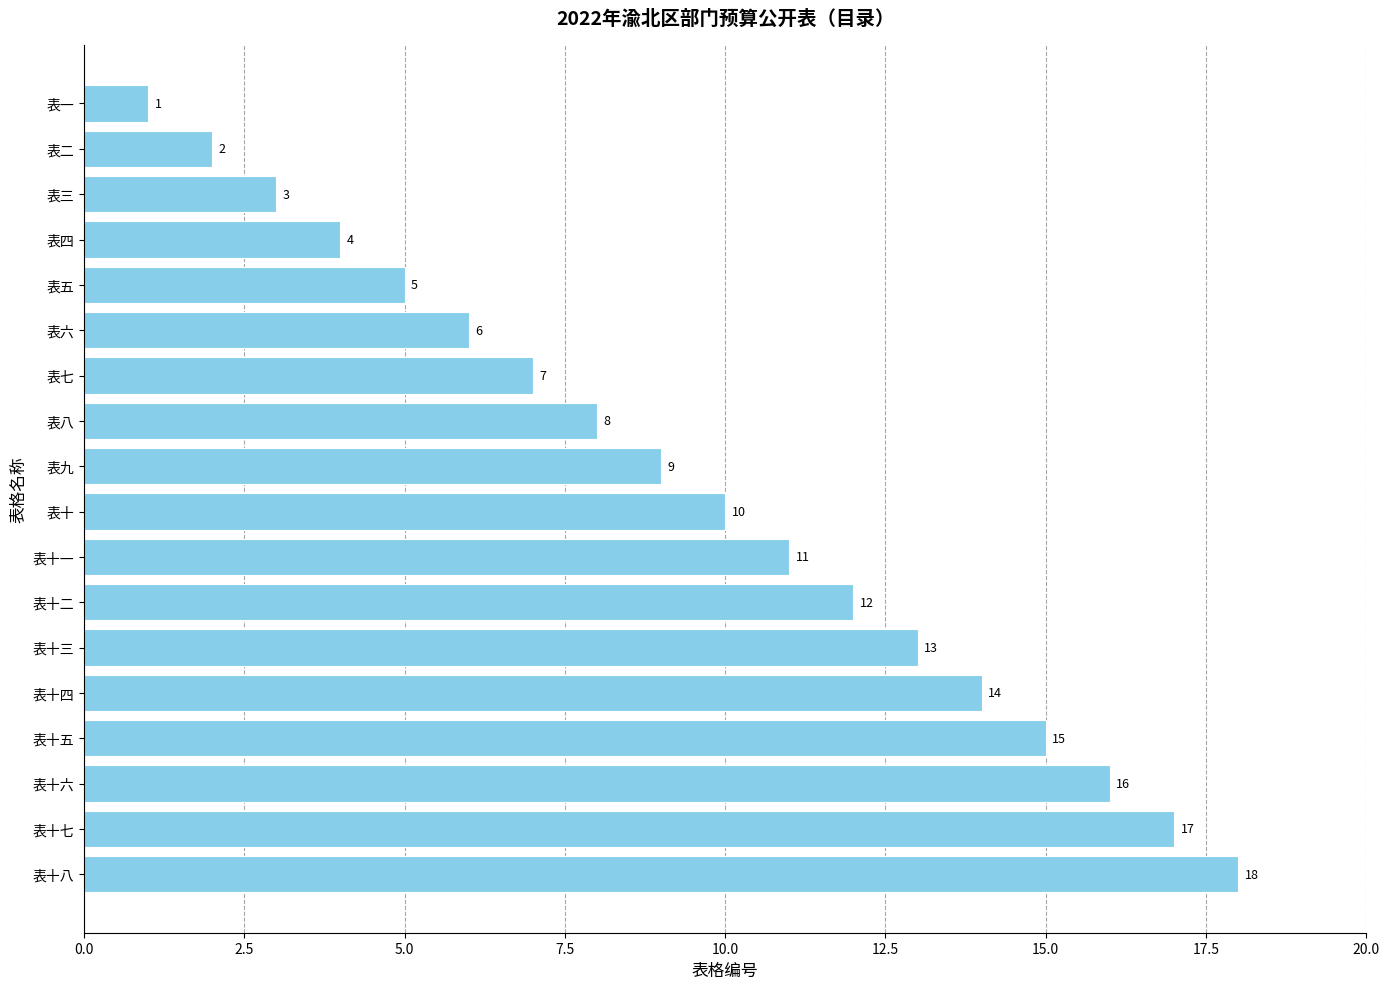

Are the bars horizontal?

Yes